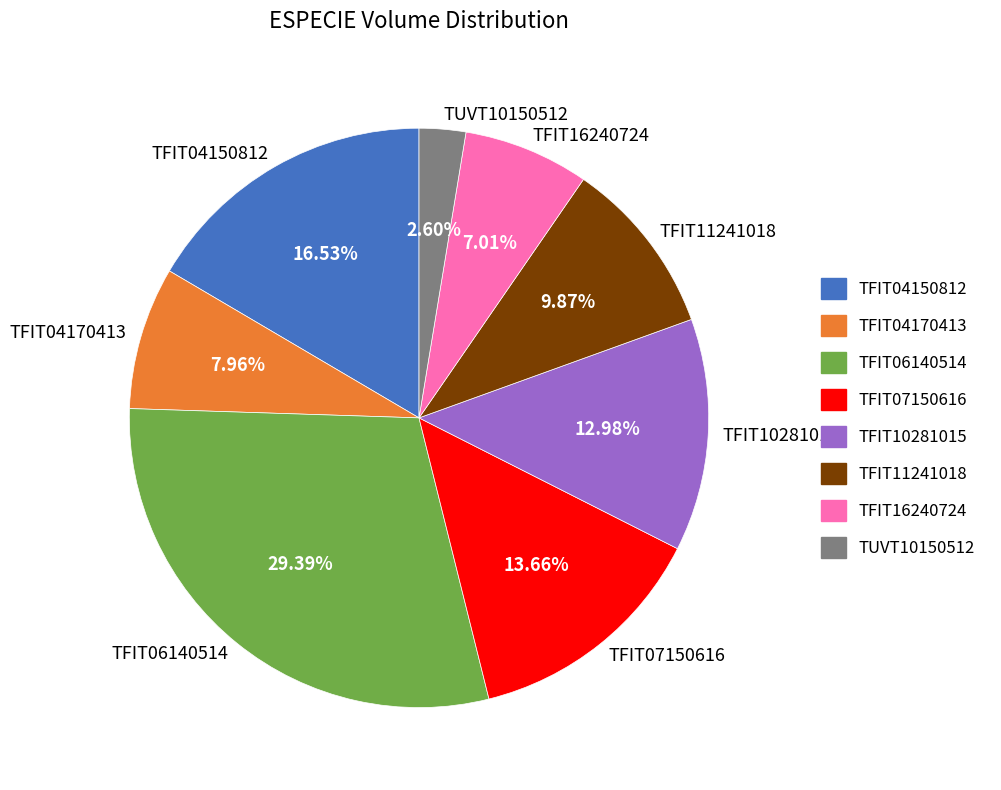

What percentage is the TFIT16240724 slice, to the nearest percent?

7%